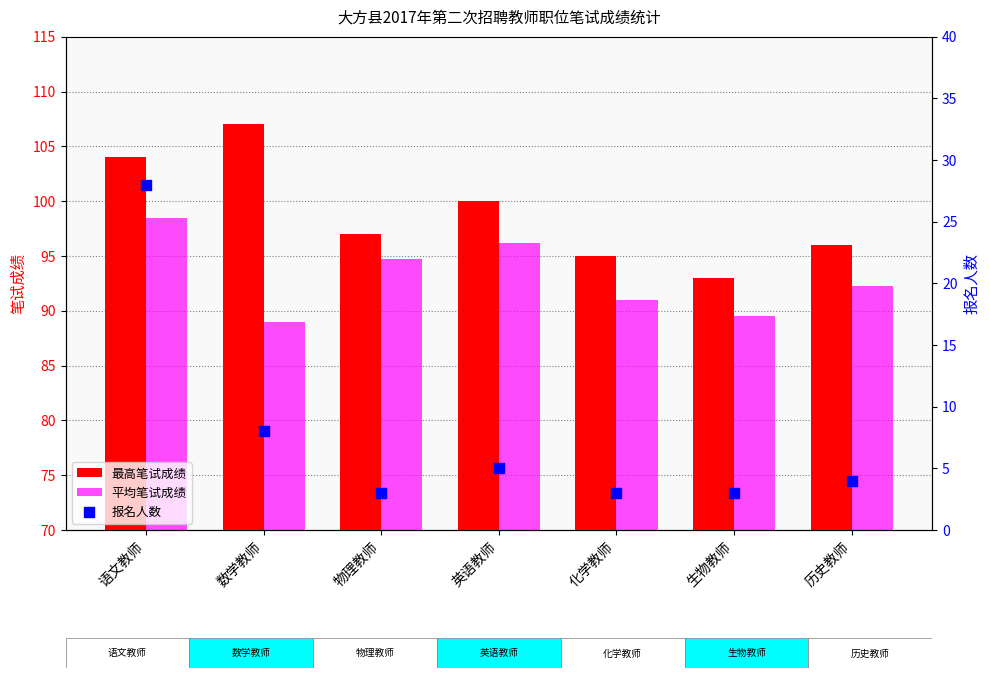

What are all the series names shown in the legend?

最高笔试成绩, 平均笔试成绩, 报名人数